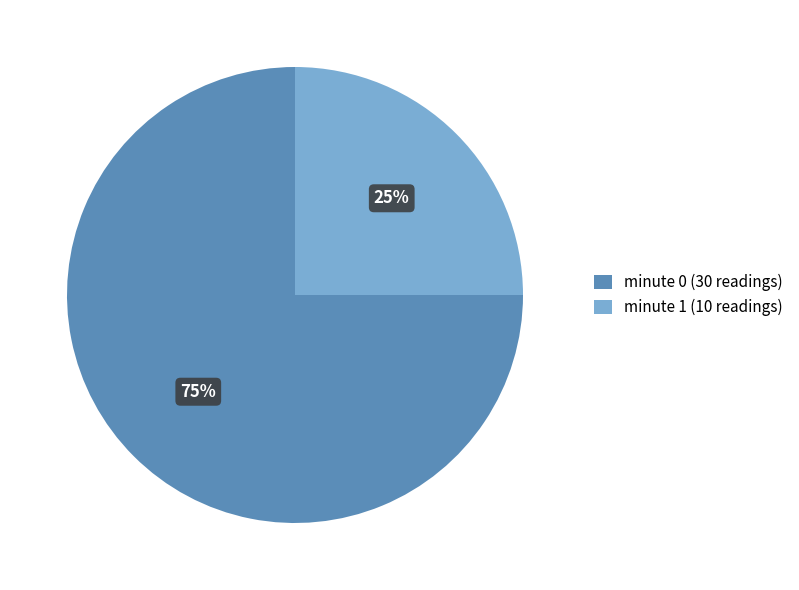

Count the number of slices in the pie.

2